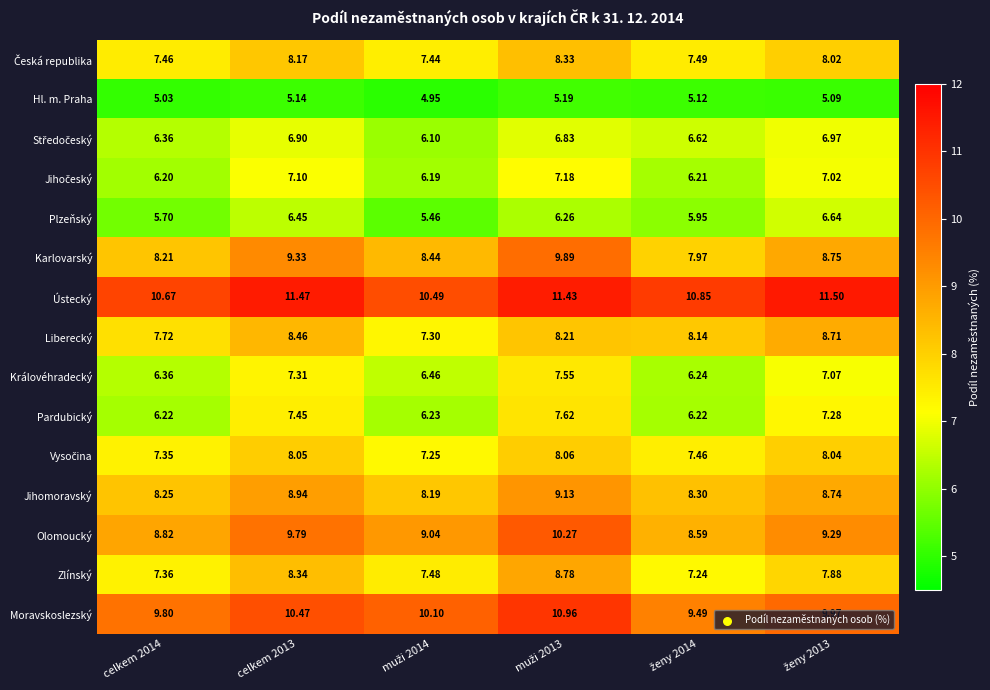

Which series has the largest total across all categories?

Ústecký